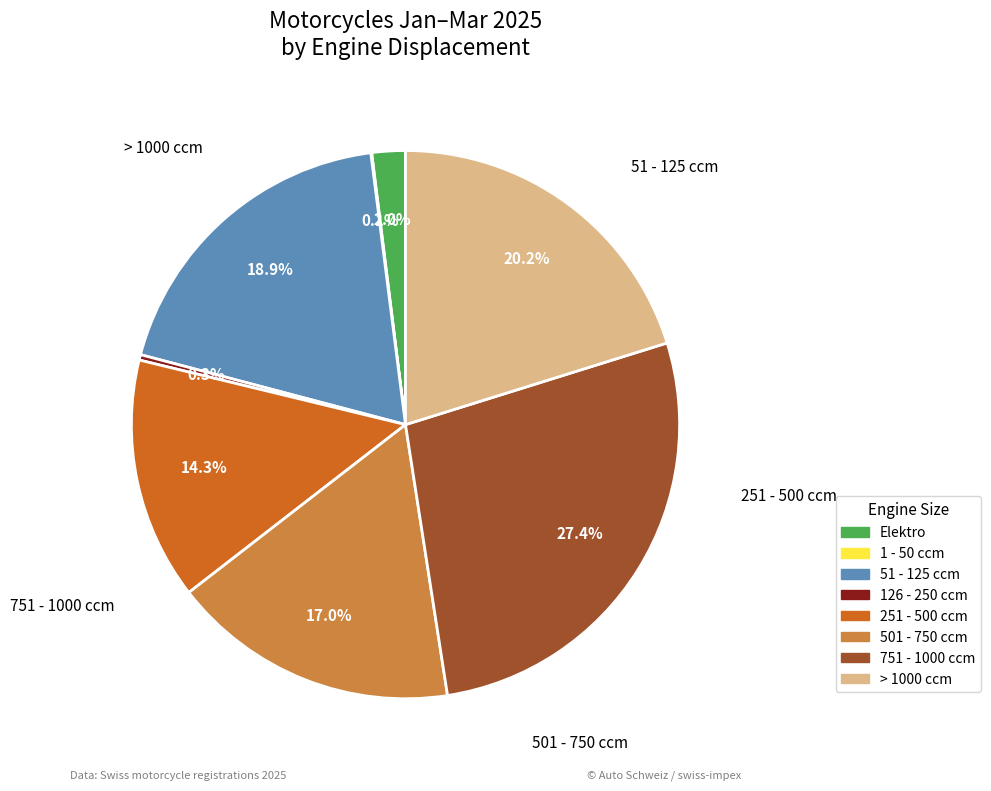

To the nearest percent, what percentage of the pie is 251 - 500 ccm?

14%